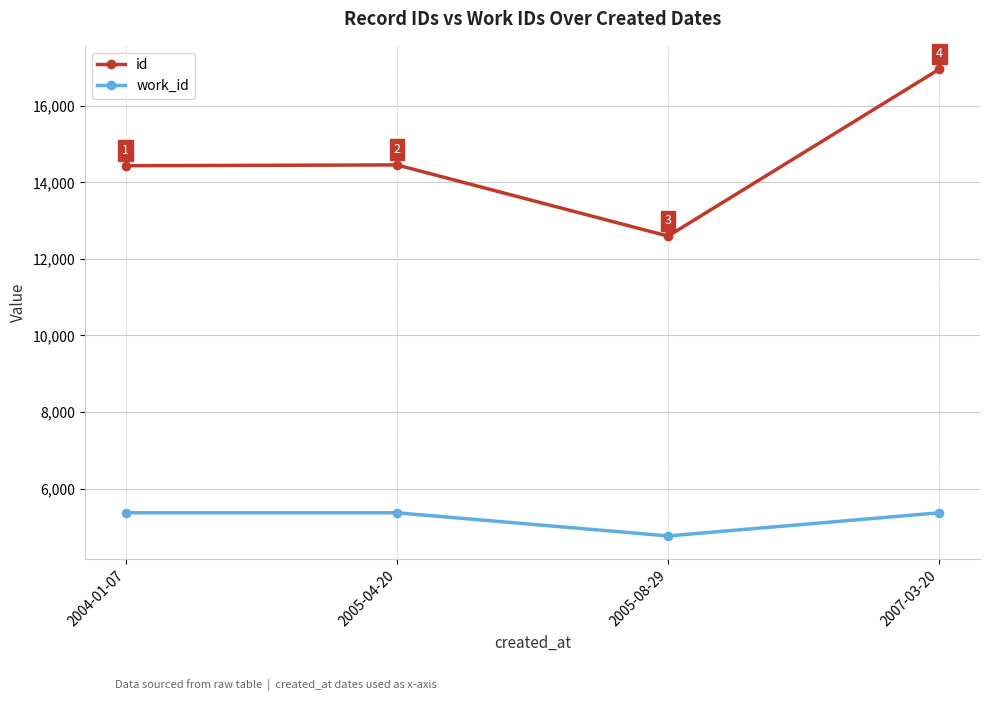

What is the average value of the id series?

14611